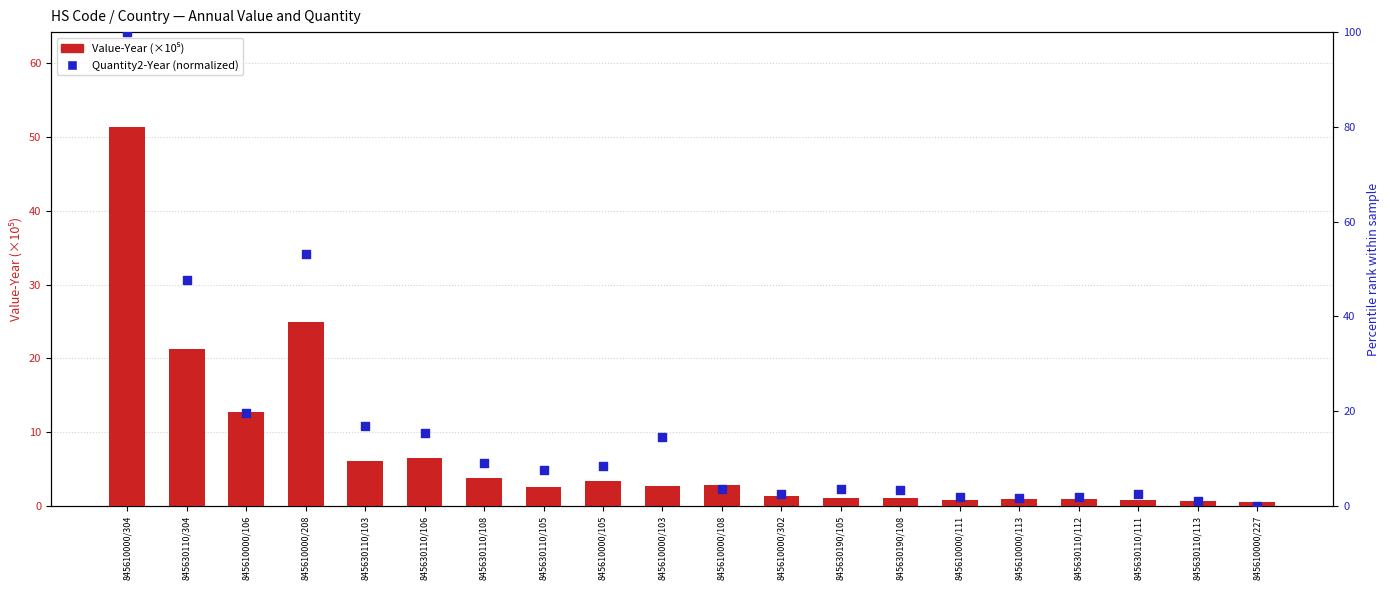

Which series contains the highest Y value?

Quantity2-Year (normalized)